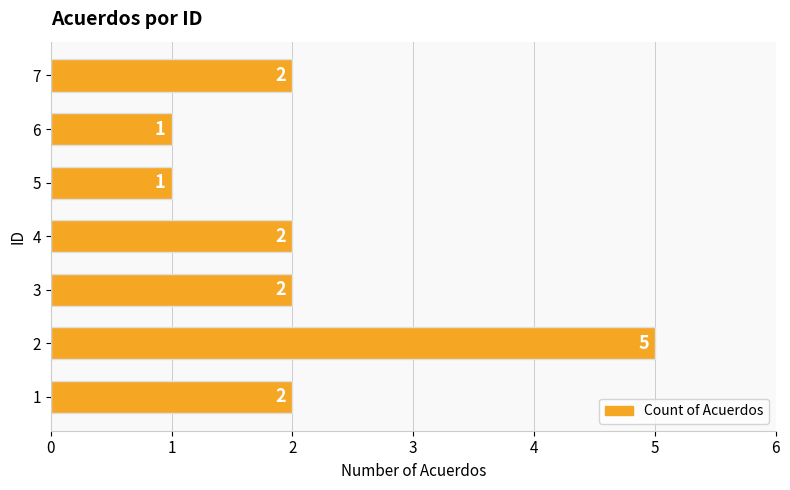

The value at 2 is 5. True or false?

True